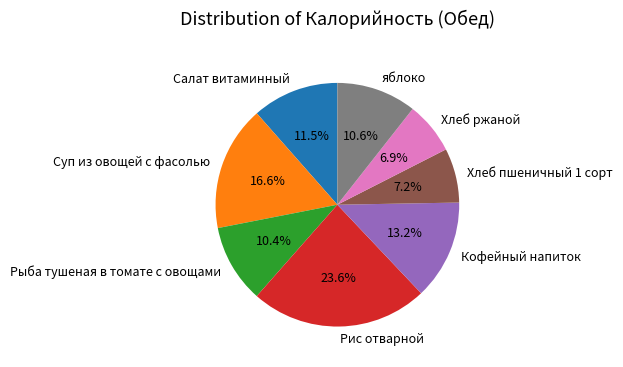

True or false: Хлеб ржаной accounts for 7% of the total.

True